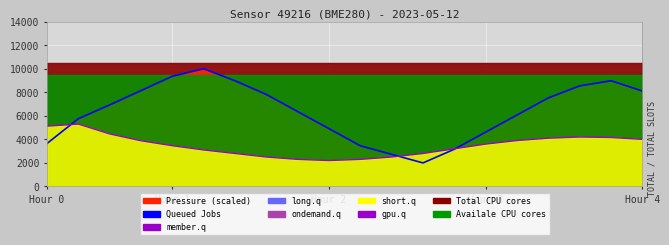

How many categories are shown in the chart?

20